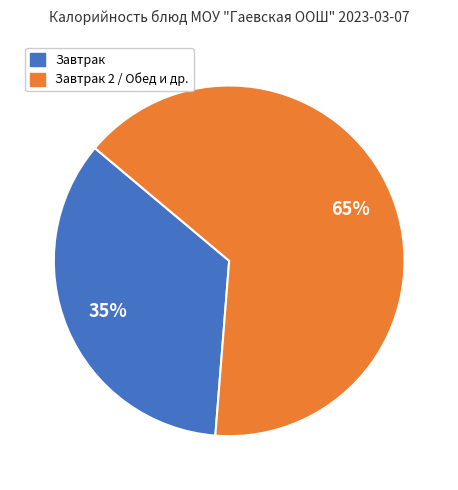

What is the majority slice?

Завтрак 2 / Обед и др.